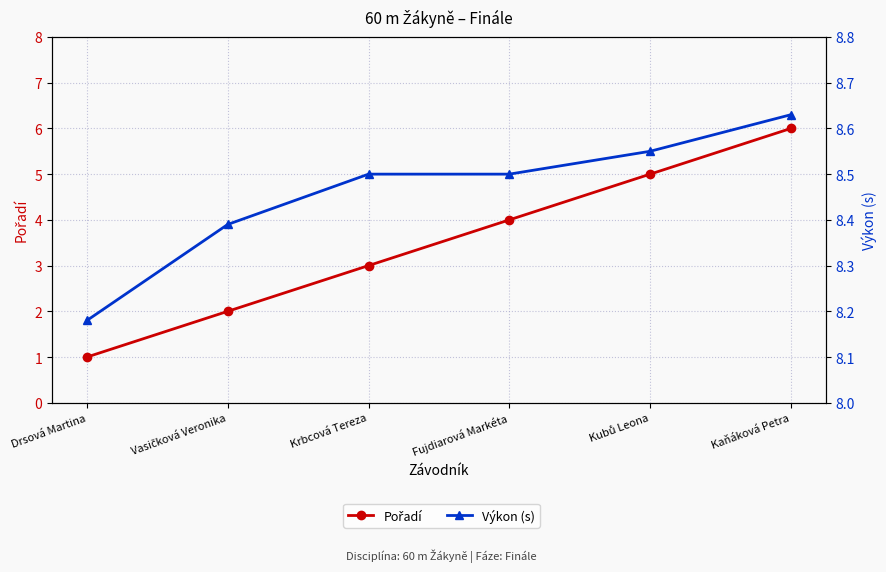

Between Drsová Martina and Kubů Leona, which series saw the biggest shift?

Pořadí